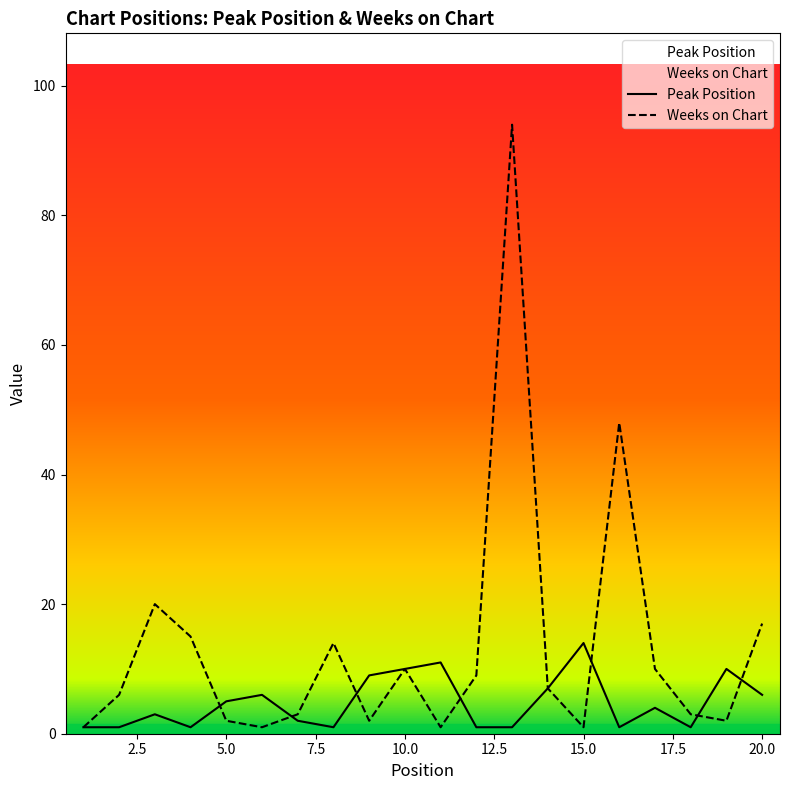

How many values in the Peak Position series are below 4?

10